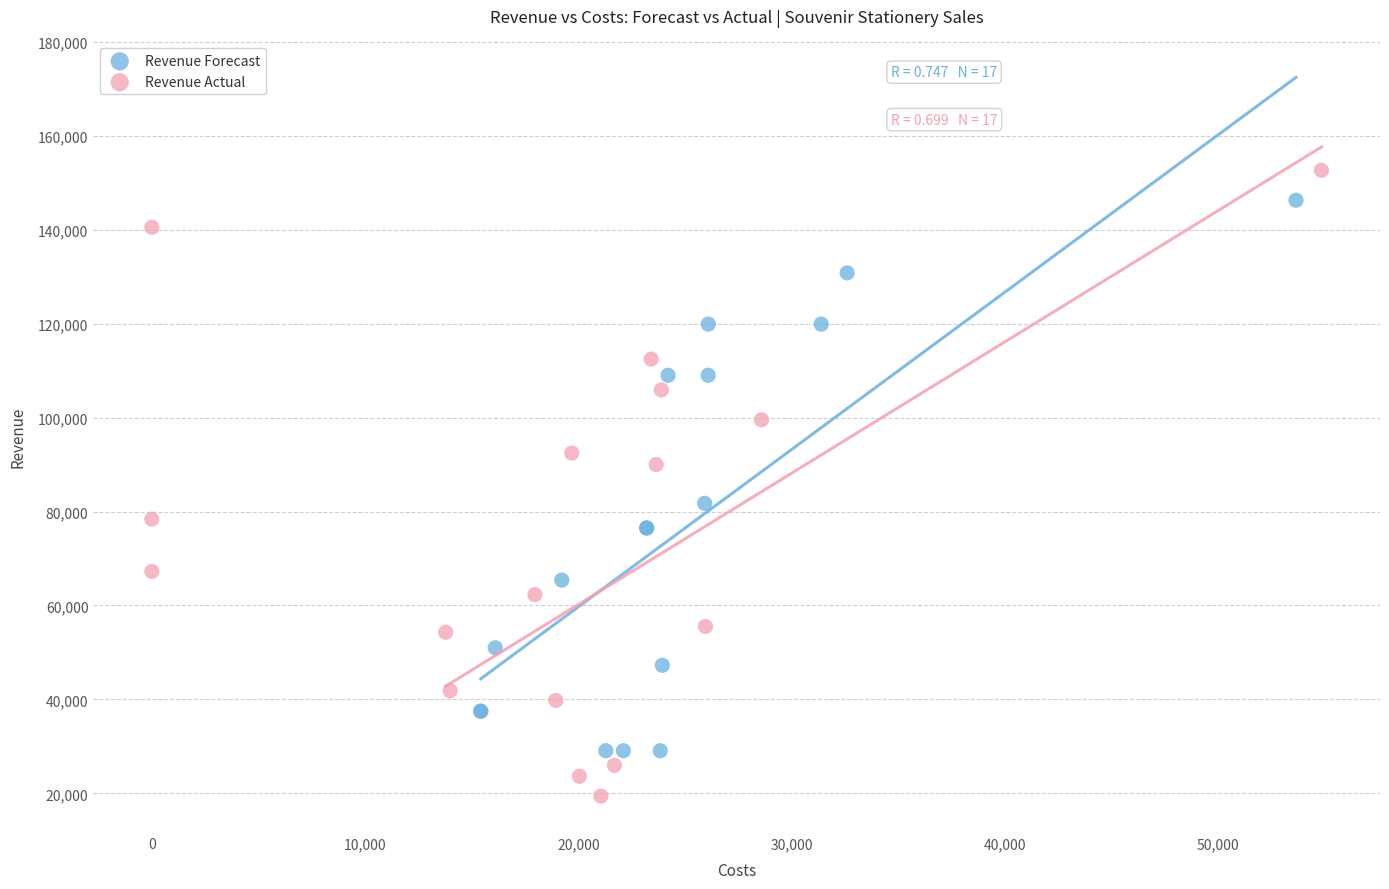

Which series contains the lowest Y value?

Revenue Actual